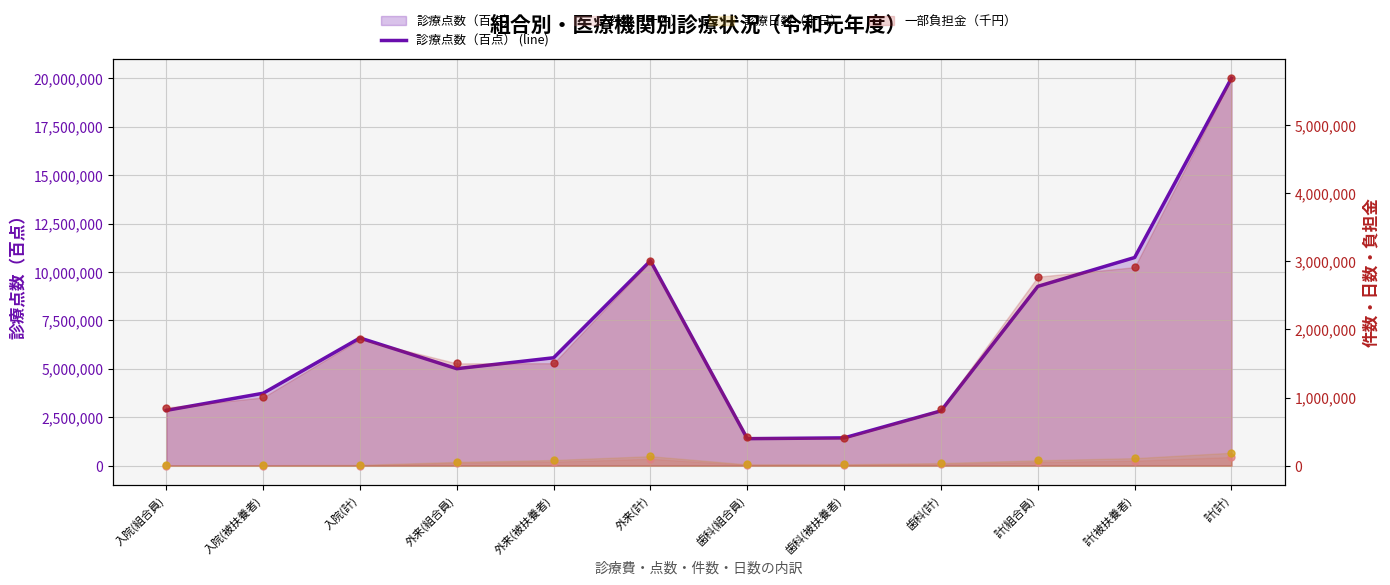

Reading right to left, what are all the values shown in this chart?

診療点数（百点） (line): 20013190	10752246	9260944	2831862	1436653	1395209	10583756	5574126	5009631	6597572	3741468	2856104
件数（十件）: 127655	73603	54053	25385	13752	11633	100844	59022	41822	1423	827	596
診療日数（十日）: 190128	110743	79385	38992	19798	19194	139257	83587	55669	11879	7357	4522
一部負担金（千円）: 5689534	2914744	2774790	826109	407490	418620	3007039	1504777	1502262	1856386	1002478	853908